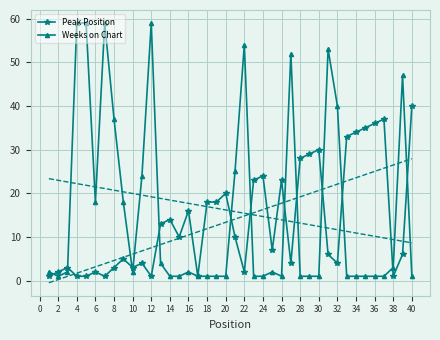

What is the value of the Weeks on Chart point at the 13th from the left?

4